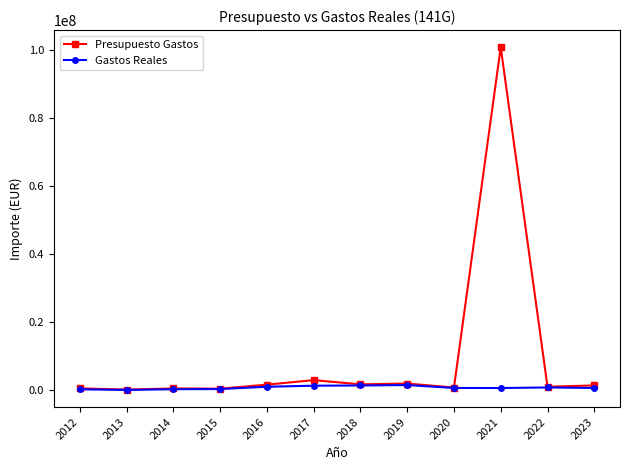

What is the average value of the Gastos Reales series?

792028.9